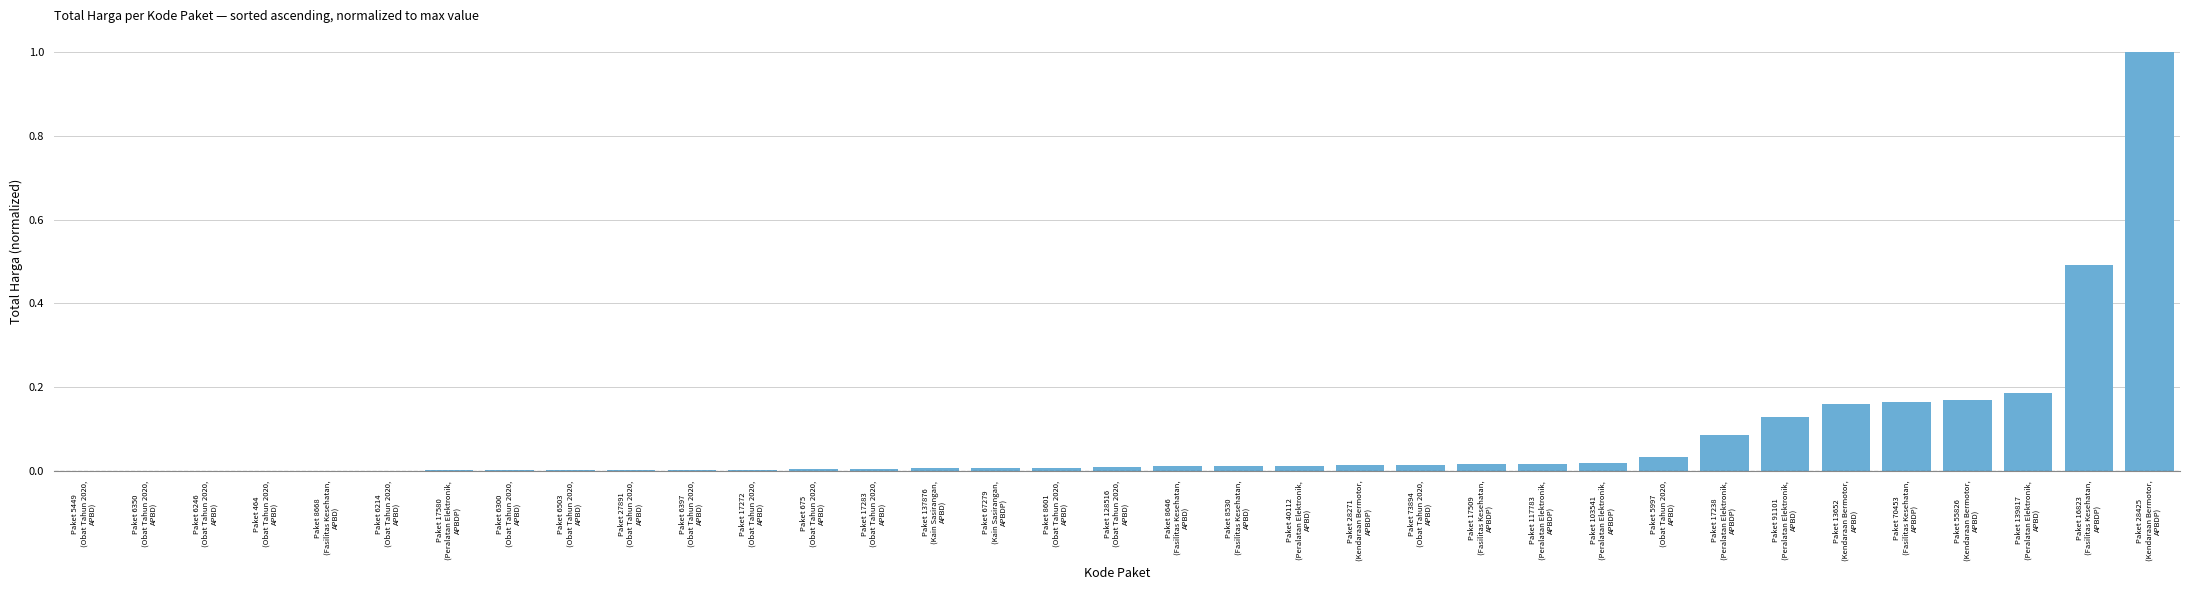

What is the sum of all values?

2.6